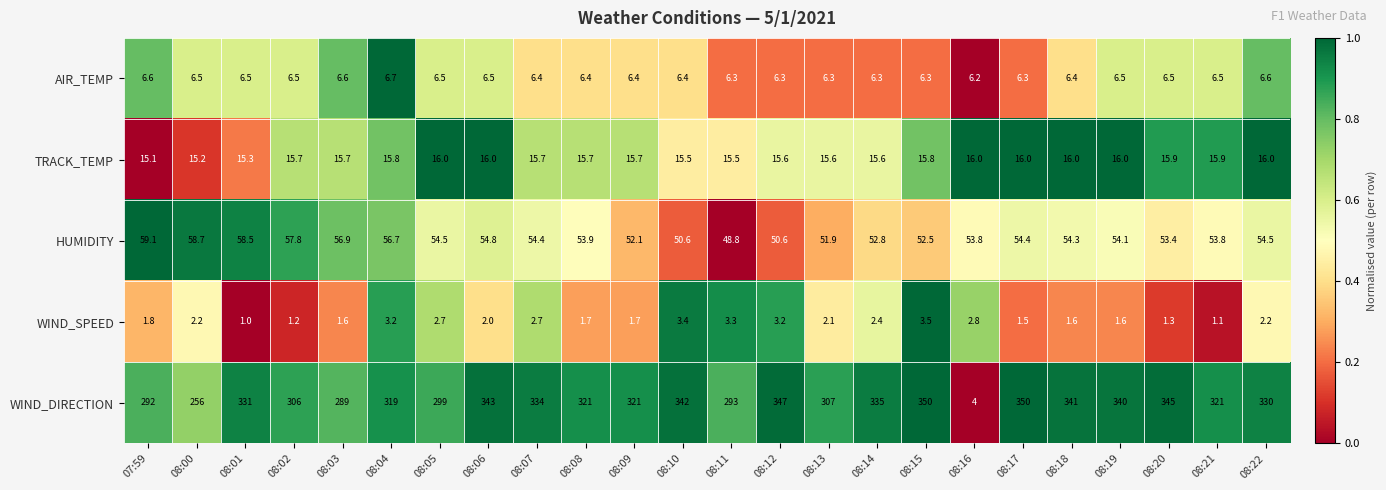

True or false: WIND_DIRECTION has a value of 557.9 at 08:01.

False